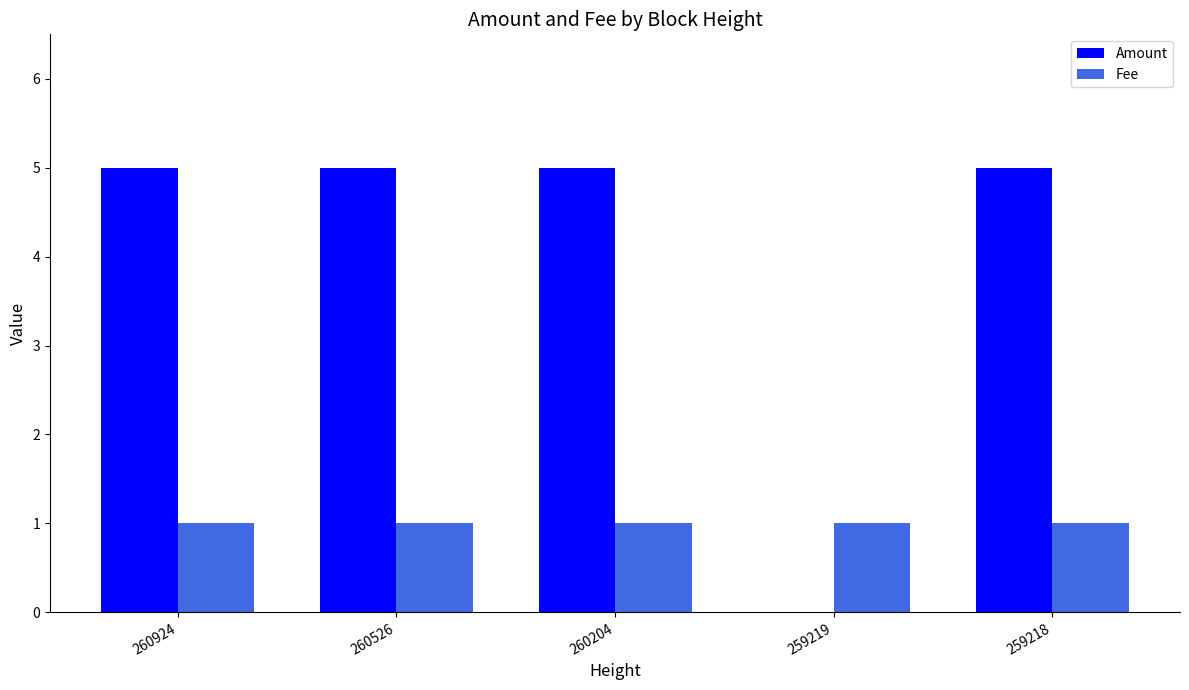

What is the maximum value shown in the chart?

5